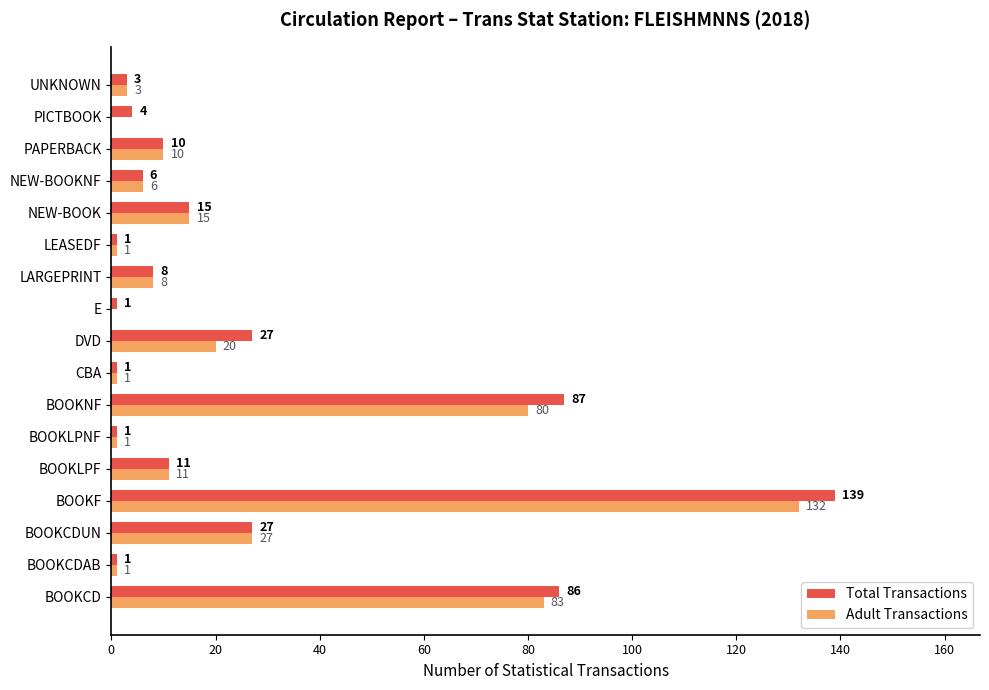

What is the highest value of the Adult Transactions series?

132